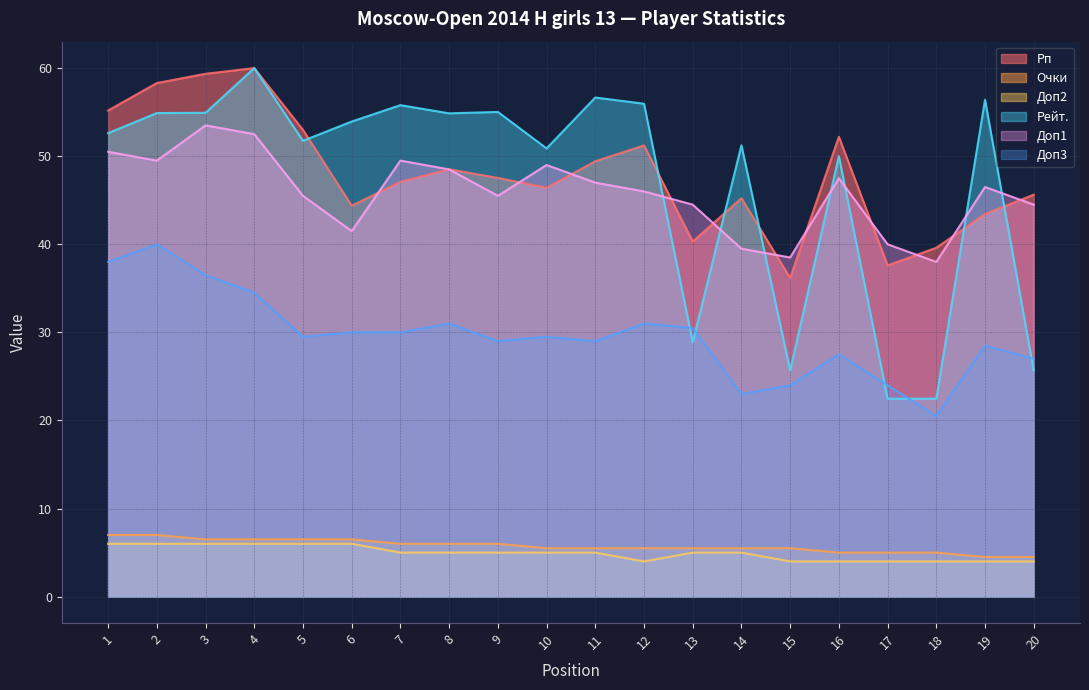

The Доп2 series shows 7.2 at 19. True or false?

False